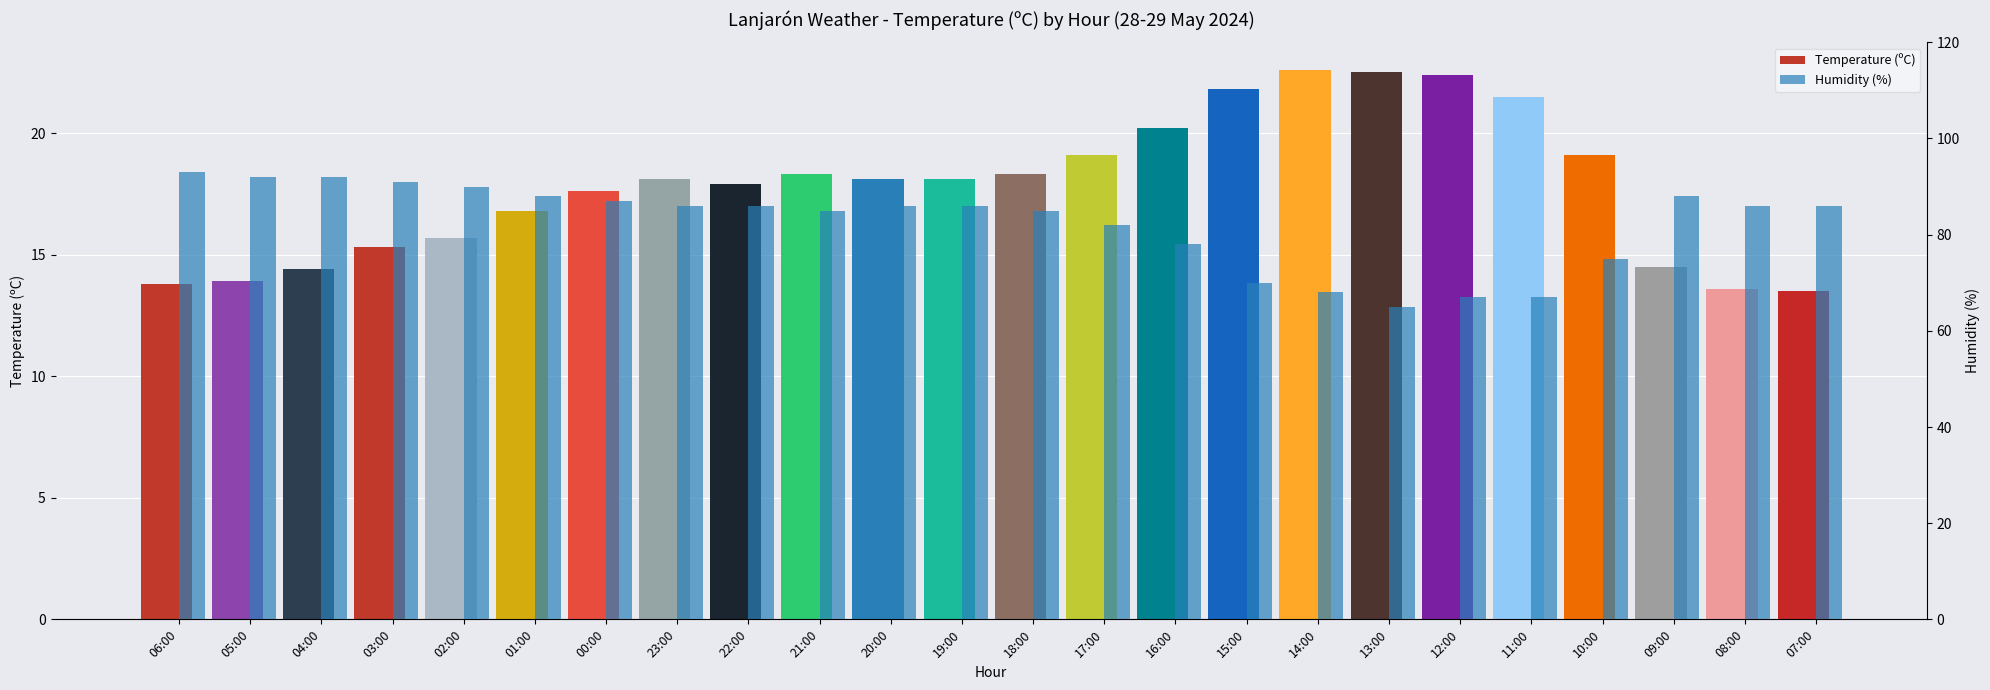

What is the total value across all series at 23:00?

104.1